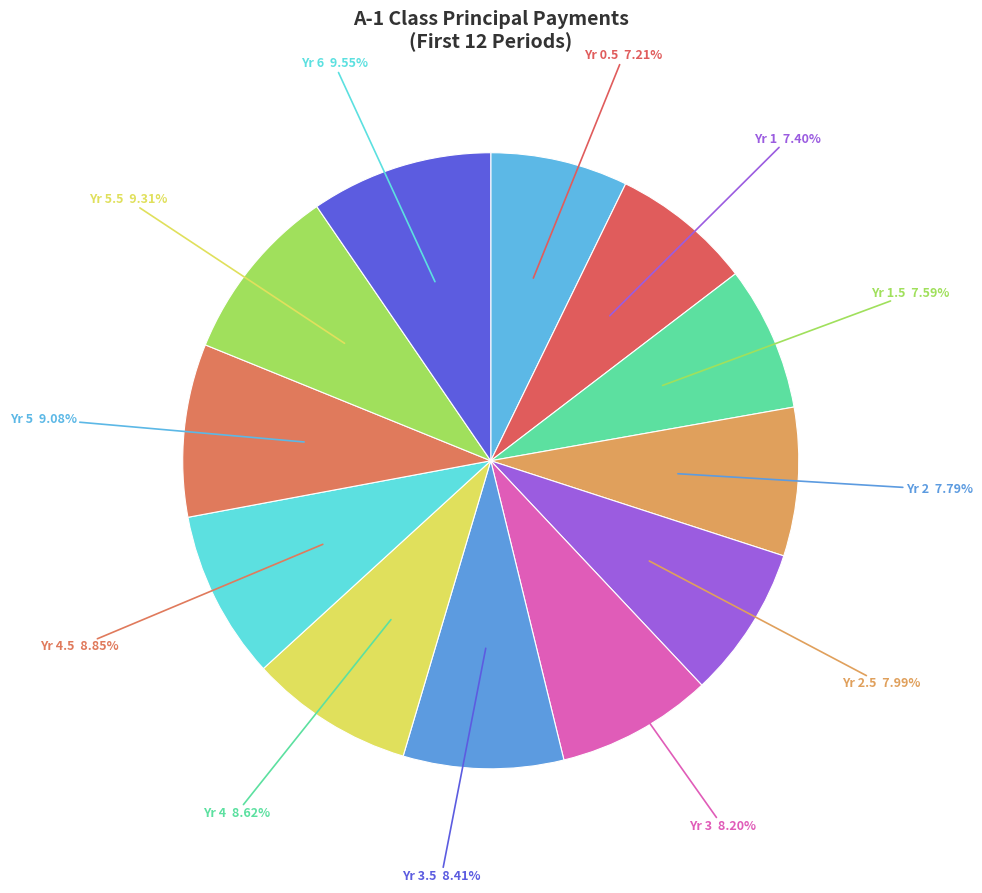

Count the number of slices in the pie.

12